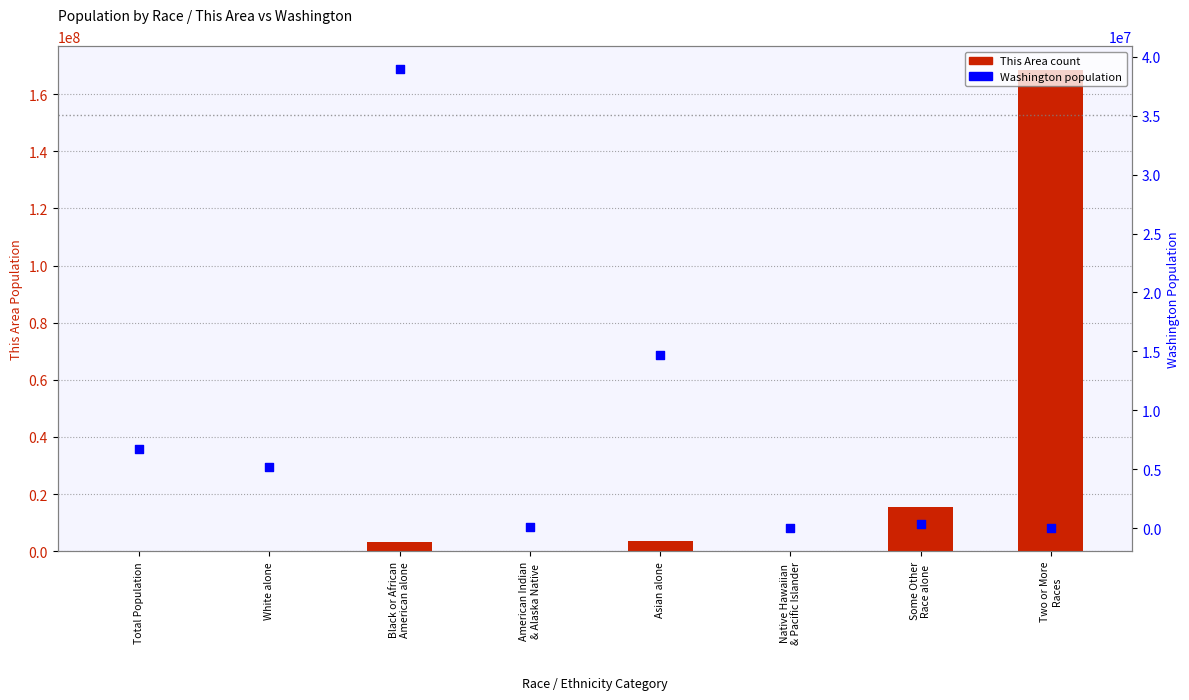

At which category is the sum across all series the highest?

Two or More
Races